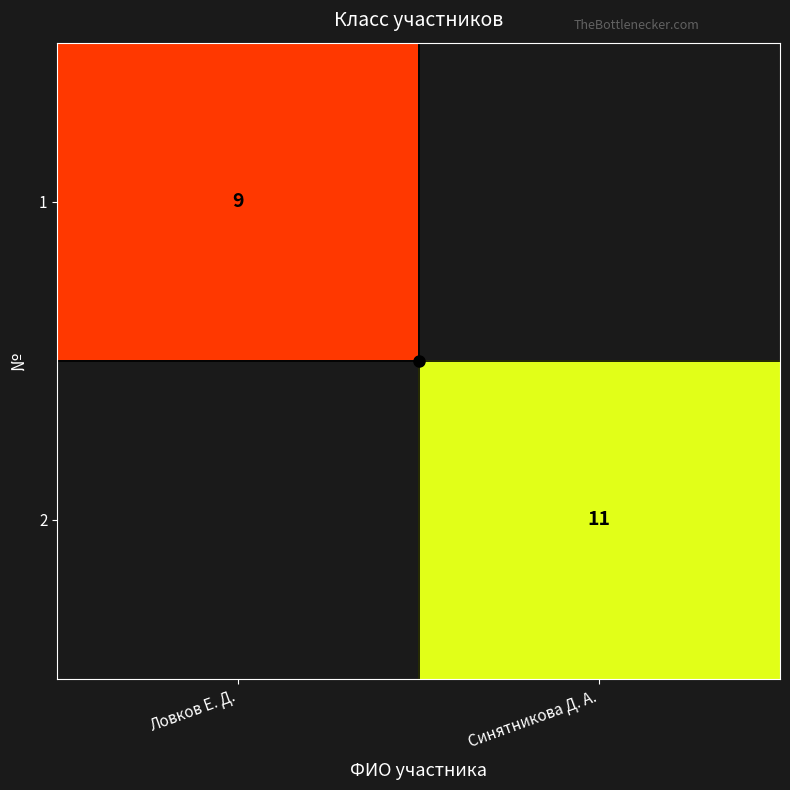

Is the value of 1 at Ловков Е. Д. greater than the value of 2 at Ловков Е. Д.?

No